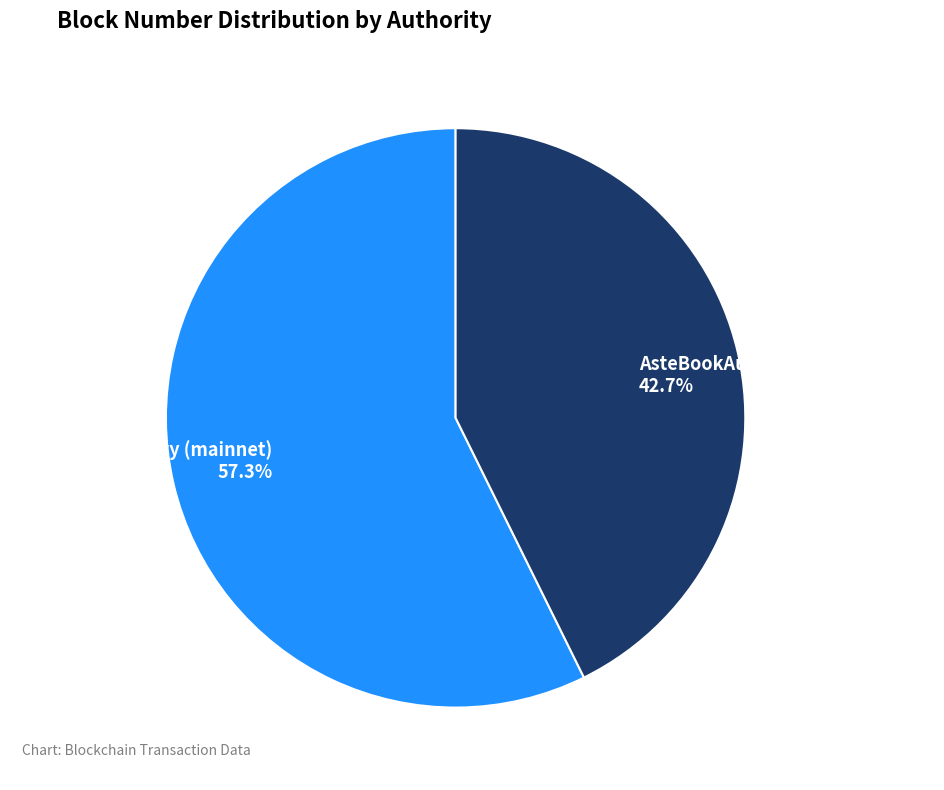

Does any single category account for the majority?

Yes